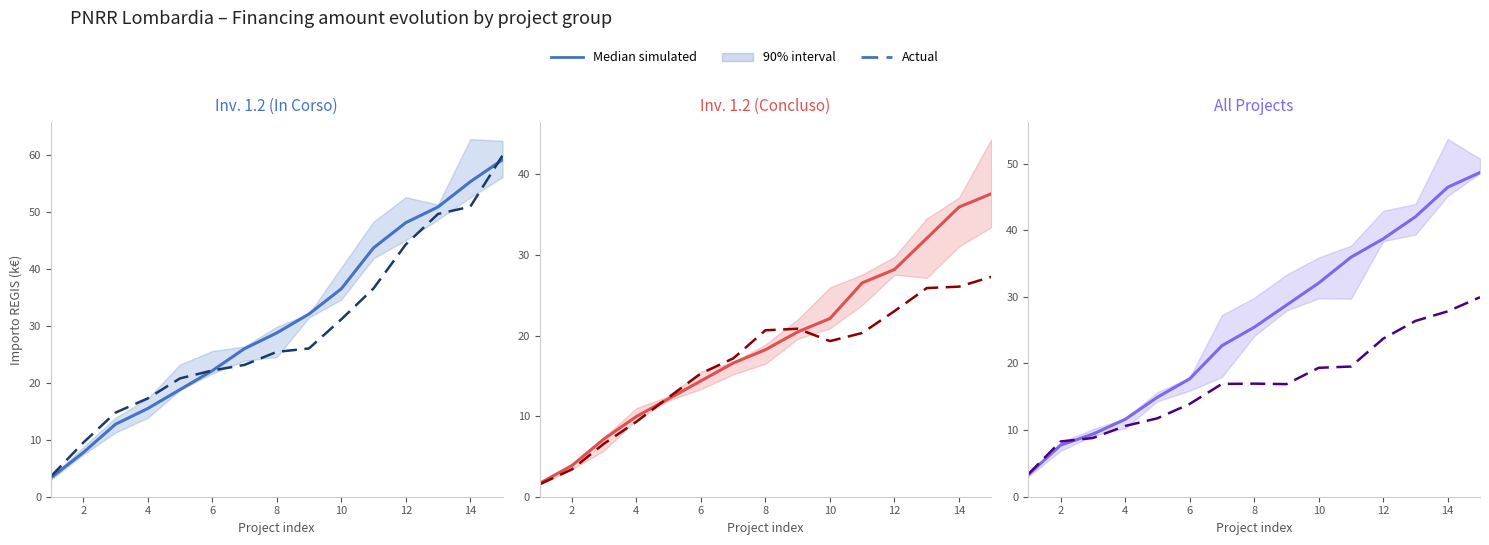

Which series ends up on top after the final intersection of Median simulated and Actual?

Median simulated